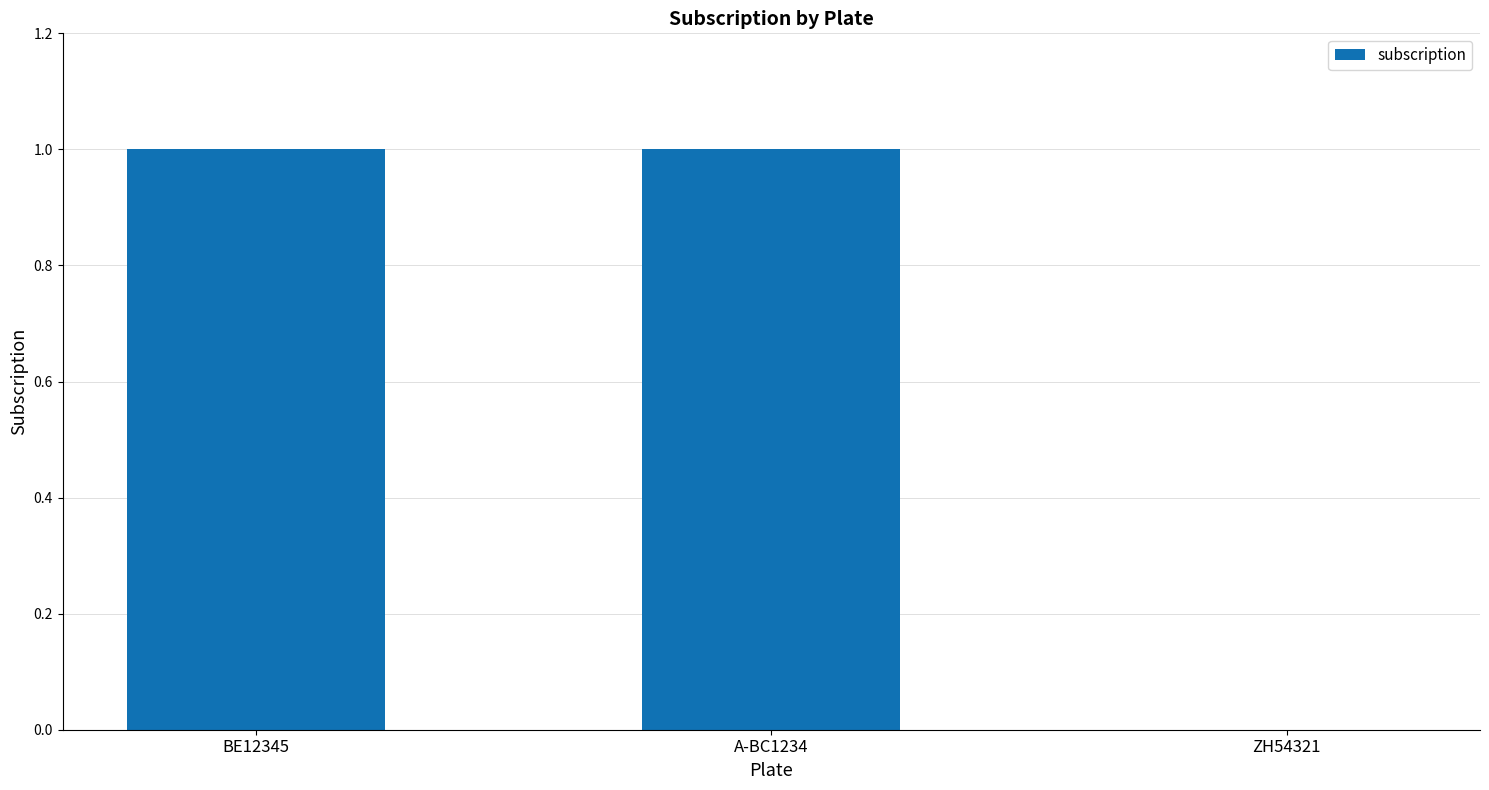

The chart shows a value of 1 at A-BC1234. True or false?

True